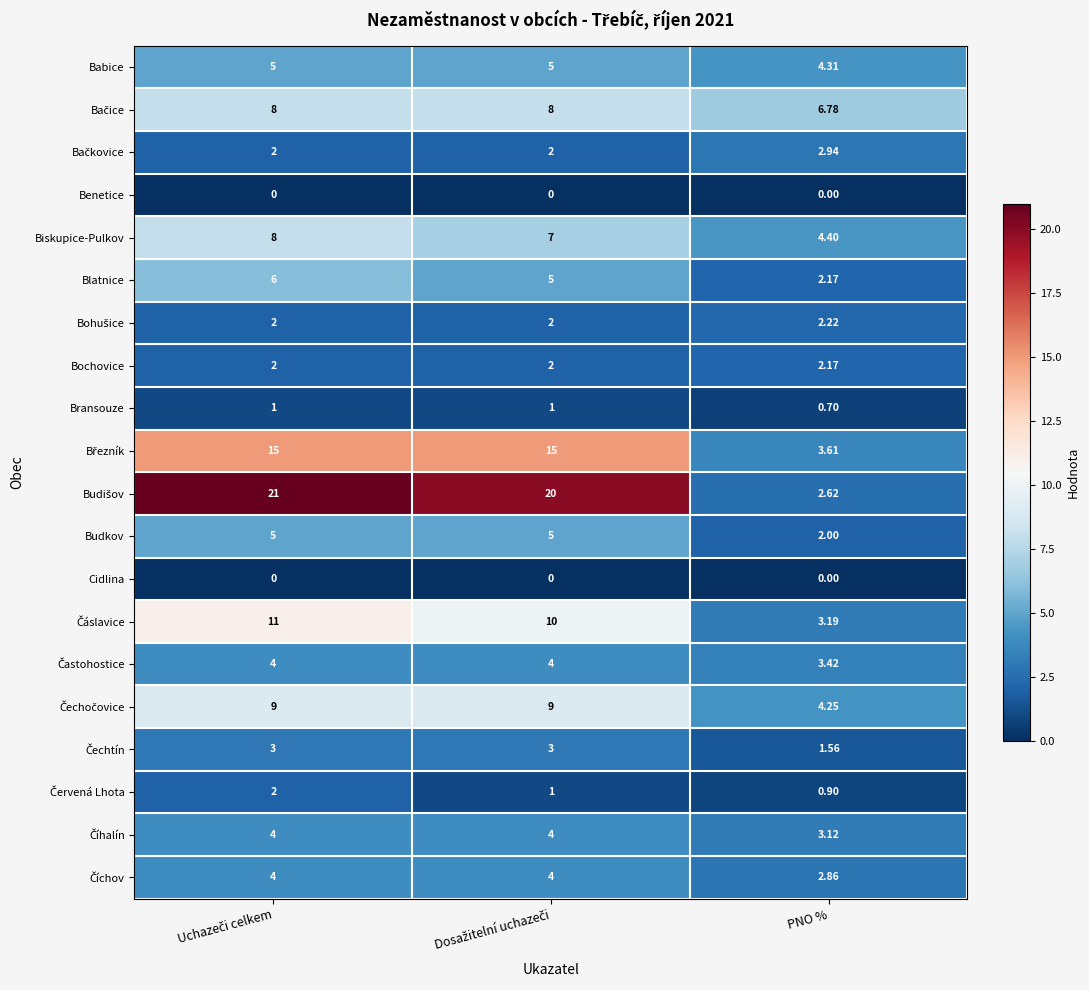

At which label does Biskupice-Pulkov reach its minimum?

PNO %